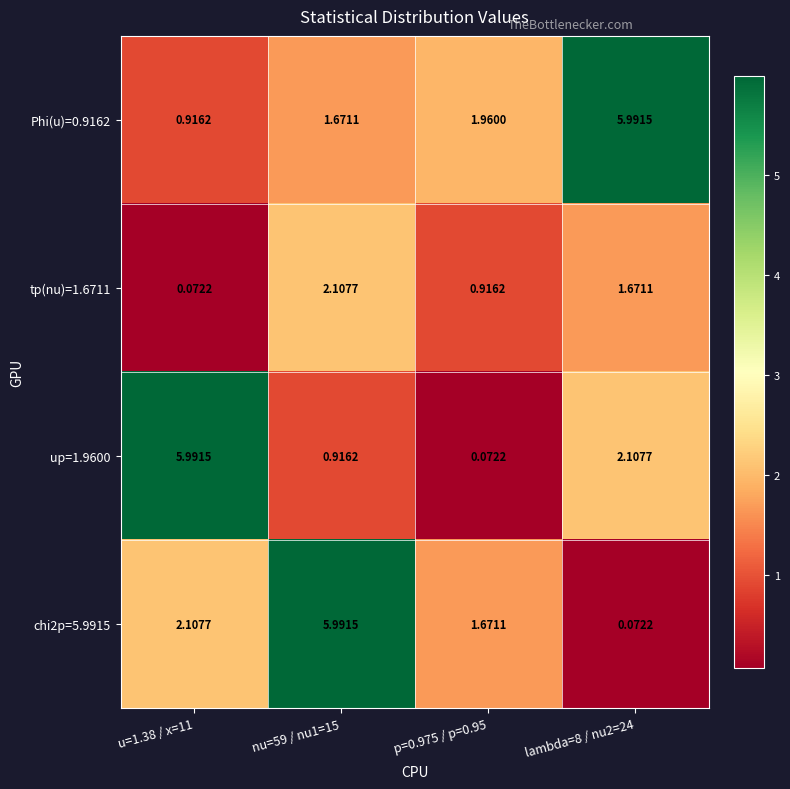

How many categories are shown in the chart?

4